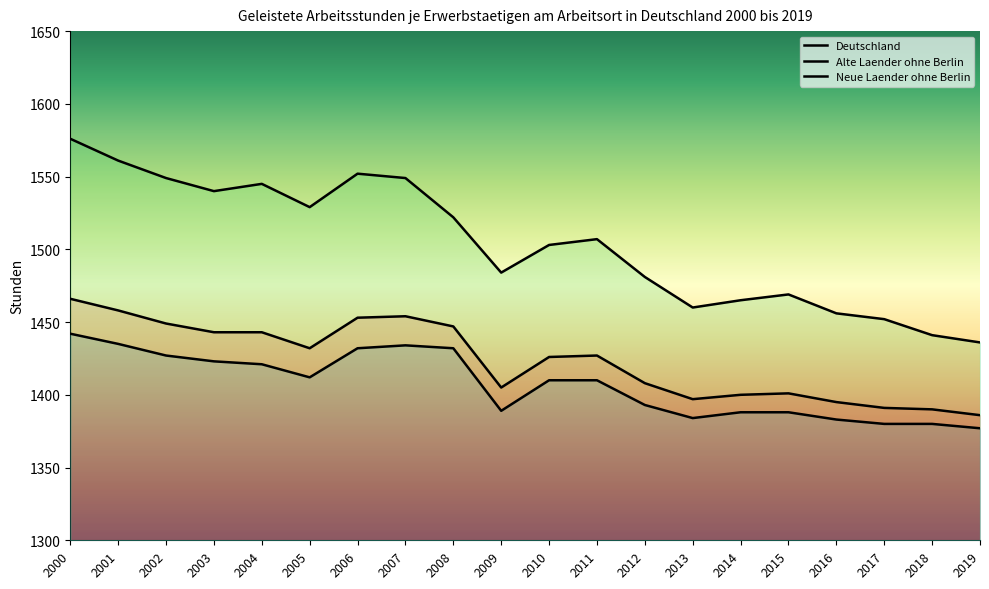

True or false: Alte Laender ohne Berlin has more than 2 points higher than both neighbors.

False